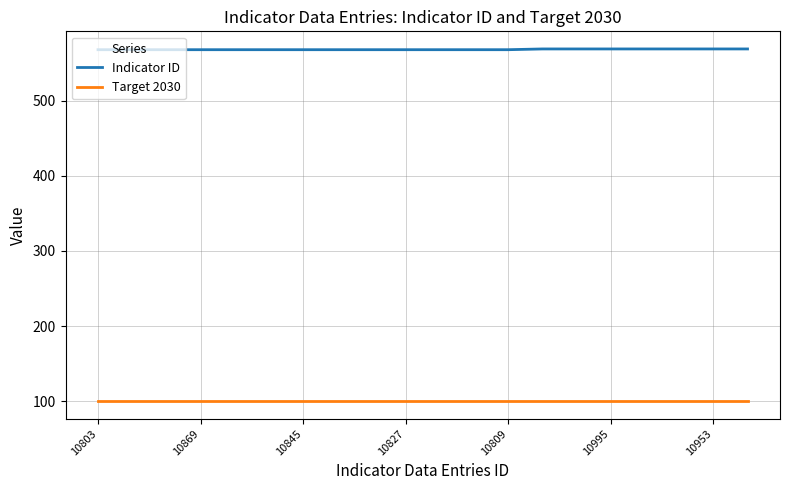

List the series in order of their peak value, lowest first.

Target 2030, Indicator ID